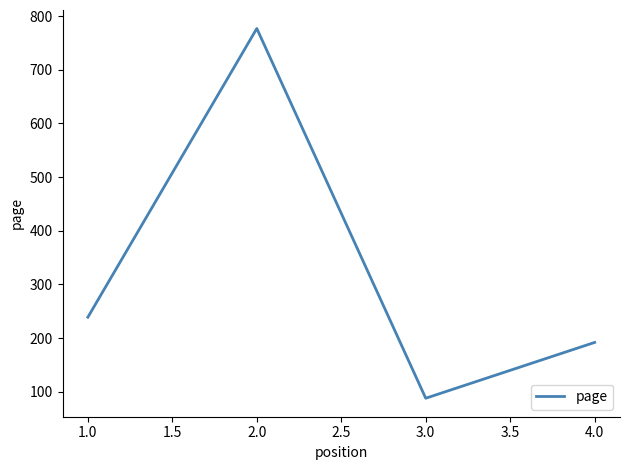

What is the sum of all values?

1296